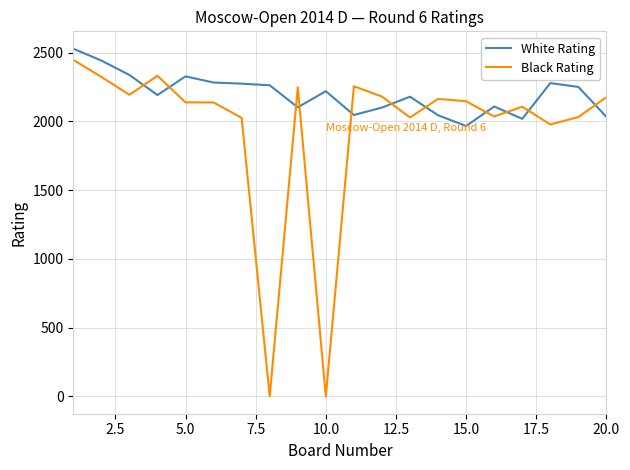

What is the difference between the maximum and minimum values in the Black Rating series?

2447